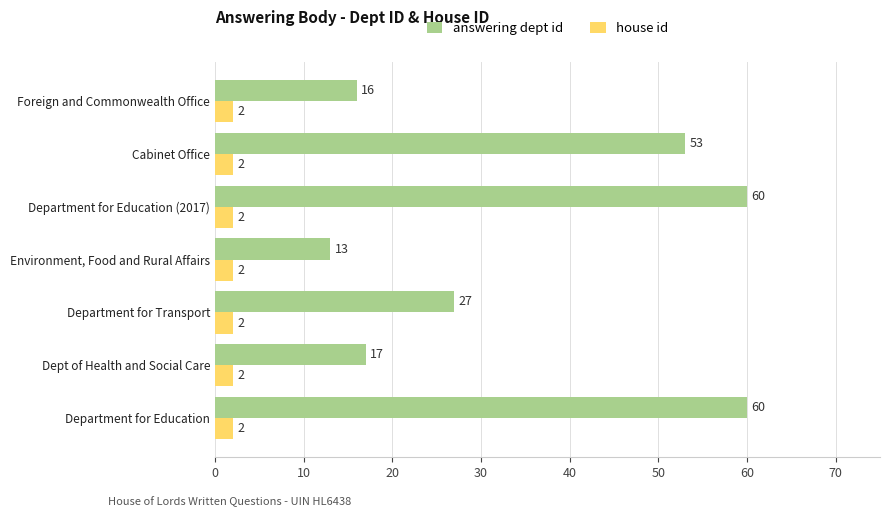

At how many categories does at least one series exceed 56?

2